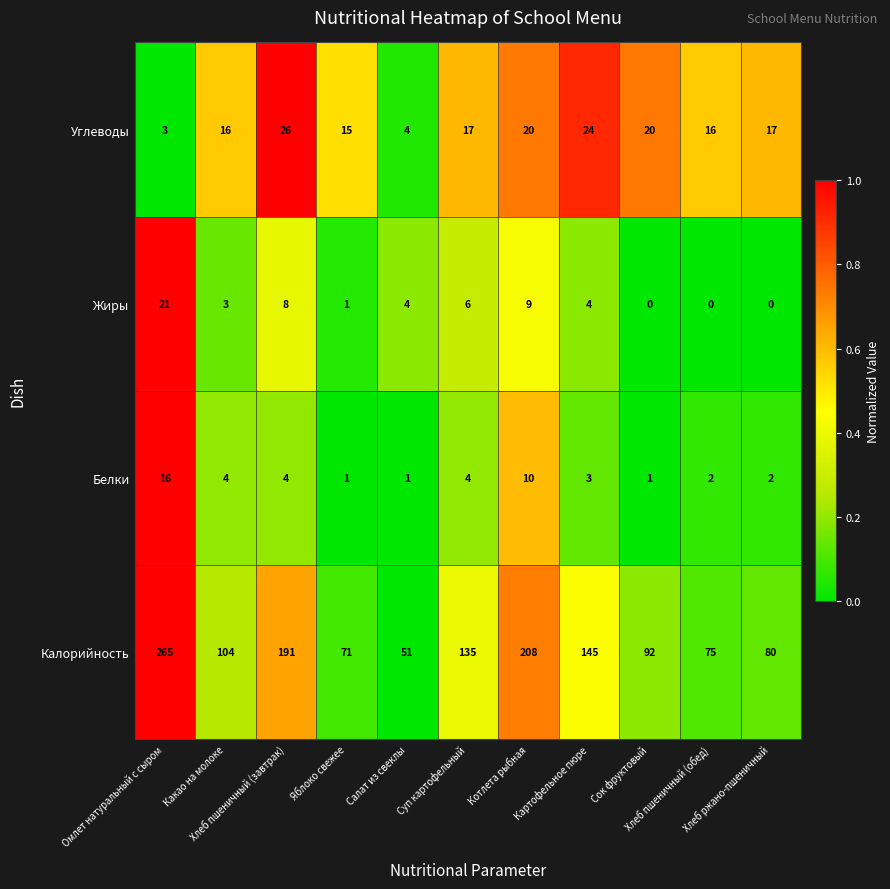

What is the total value across all series at Хлеб ржано-пшеничный?

99